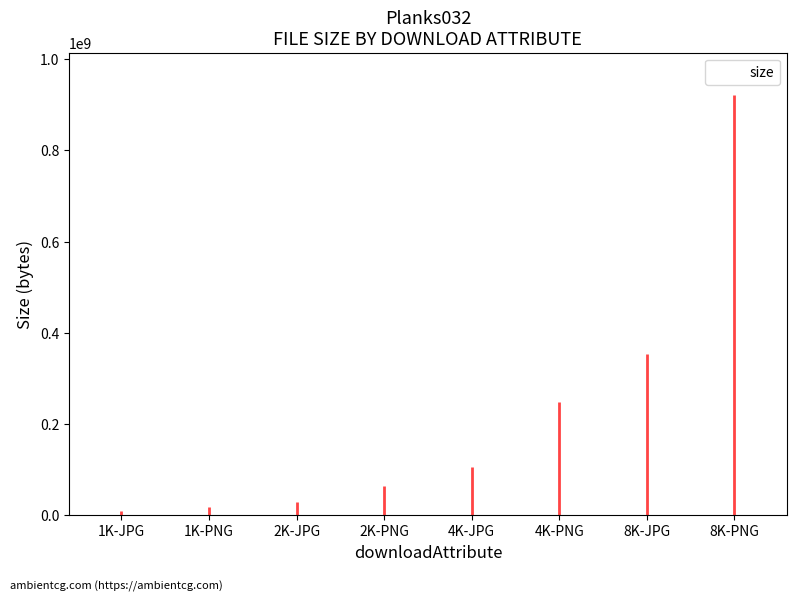

True or false: the data shows 14703907 at 1K-JPG.

False